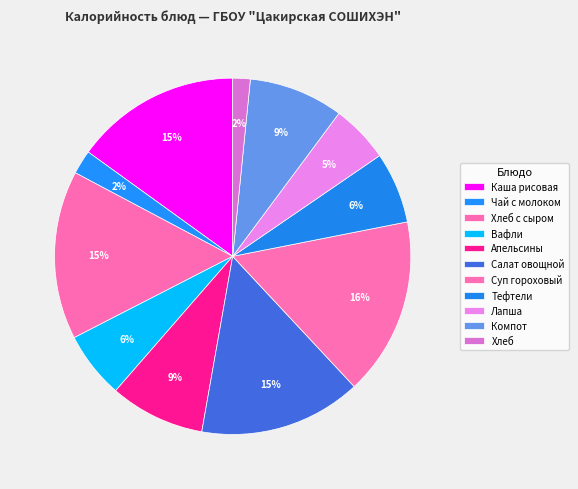

What is the change in value from Салат овощной to Суп гороховый?

+19.8